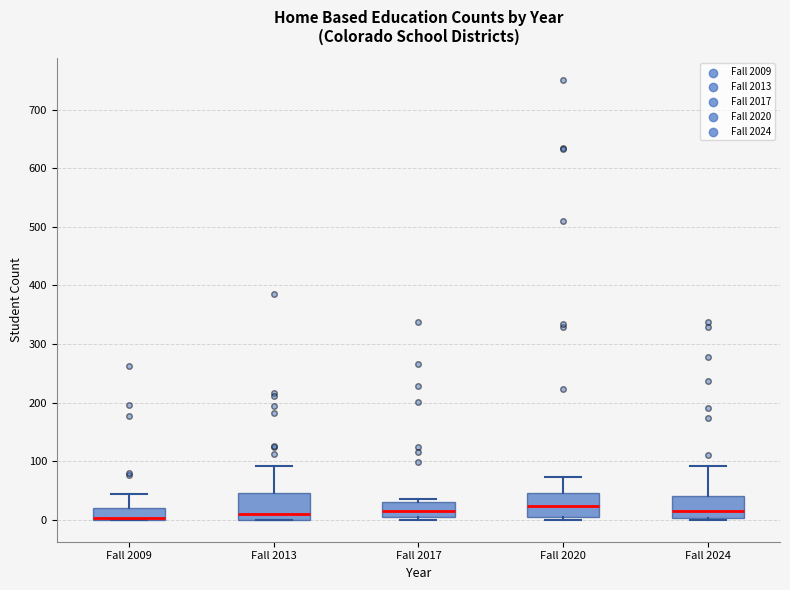

Reading left to right, read every box against the y-axis: the position of its median line, the range the box covers, and the ends of its whiskers. The values are not printed on the chart, so give them approximately, as read against the axis.

Fall 2009: median 0 (drawn on the box's lower edge), box 0 to 20, whiskers 0 to 40
Fall 2013: median 10, box 0 to 50, whiskers 0 to 90
Fall 2017: median 20, box 0 to 30, whiskers 0 (just below the box's lower edge) to 40
Fall 2020: median 20, box 0 to 50, whiskers 0 (just below the box's lower edge) to 70
Fall 2024: median 20, box 0 to 40, whiskers 0 to 90